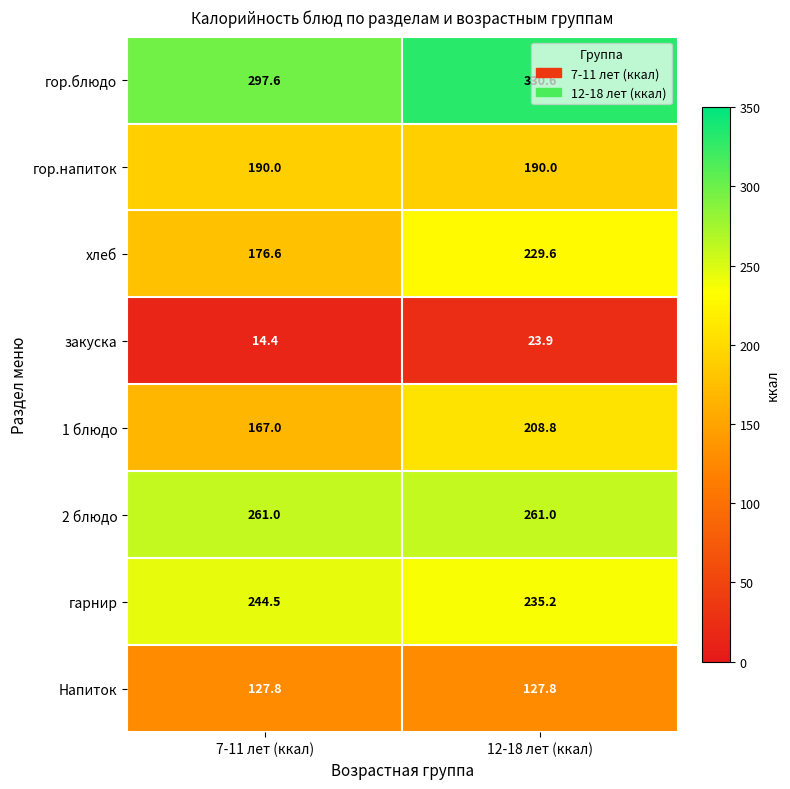

Where is закуска nearest to the value 19?

7-11 лет (ккал)